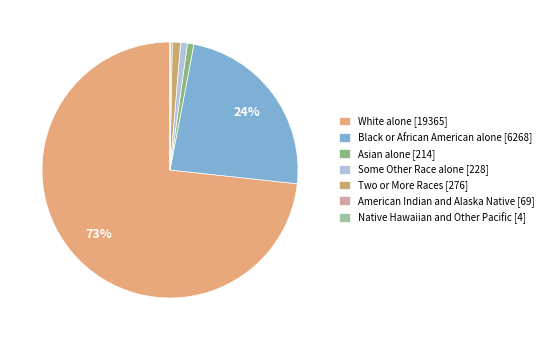

What is the change in value from Black or African American alone to Native Hawaiian and Other Pacific?

-6264